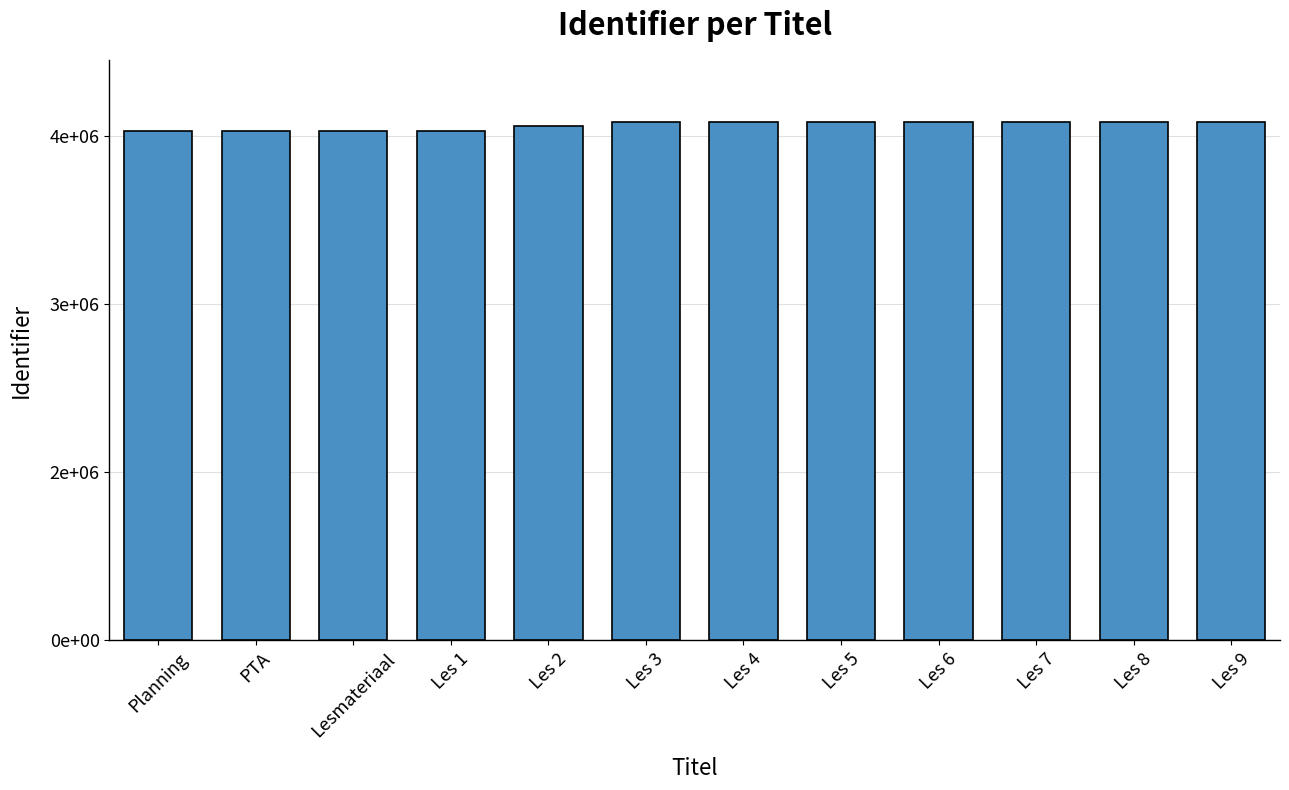

Are the bars horizontal?

No